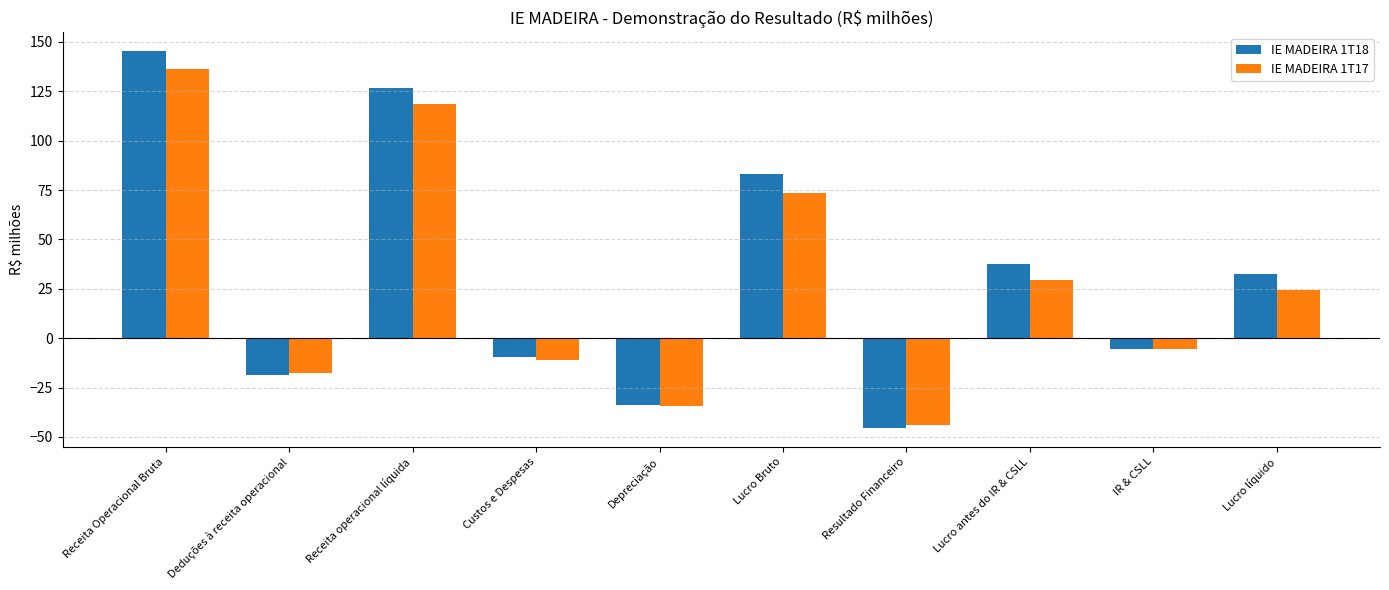

Does the chart contain stacked bars?

No